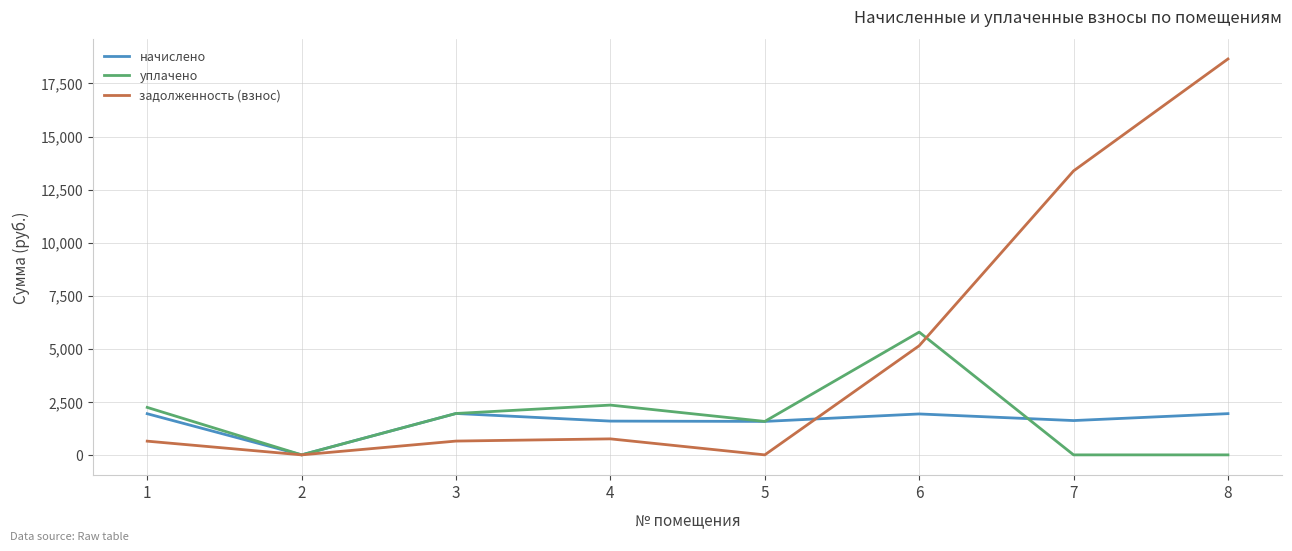

How many interior local peaks does the задолженность (взнос) series have?

1